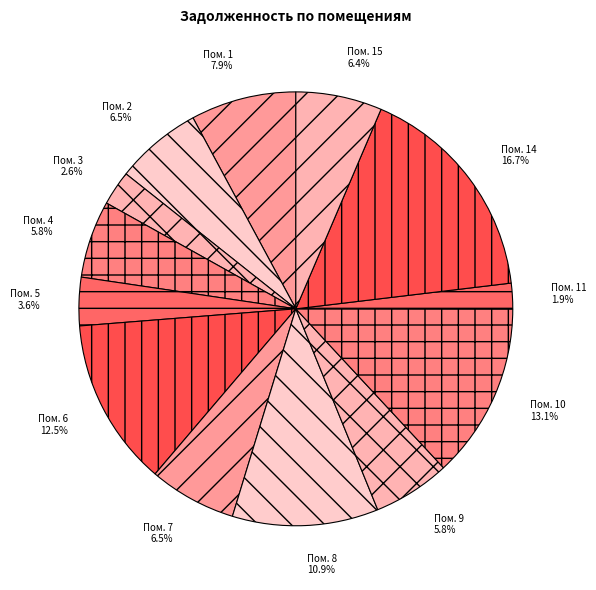

How many slices are in this pie chart?

13